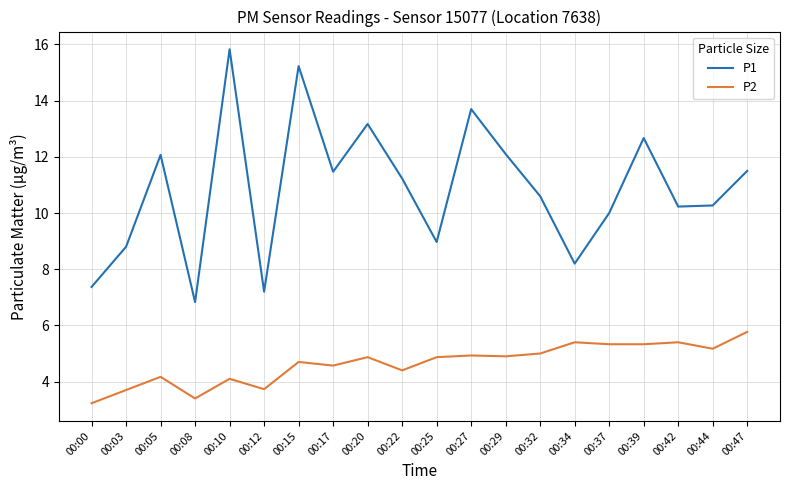

Which series has the largest total across all categories?

P1